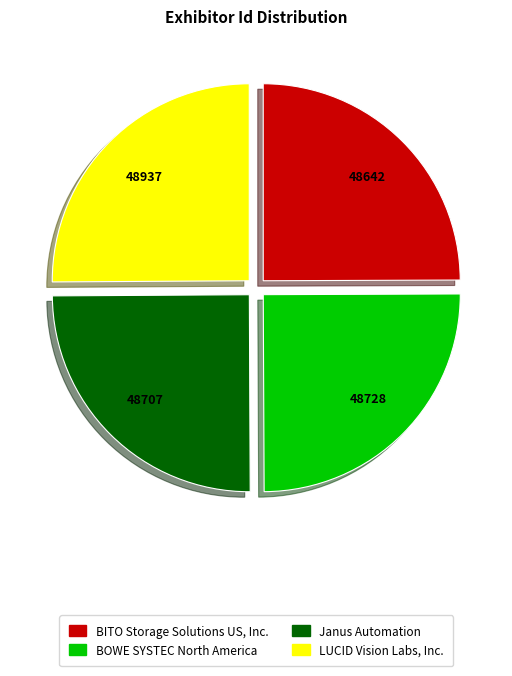

Does BITO Storage Solutions US, Inc. represent more than half of the total?

No